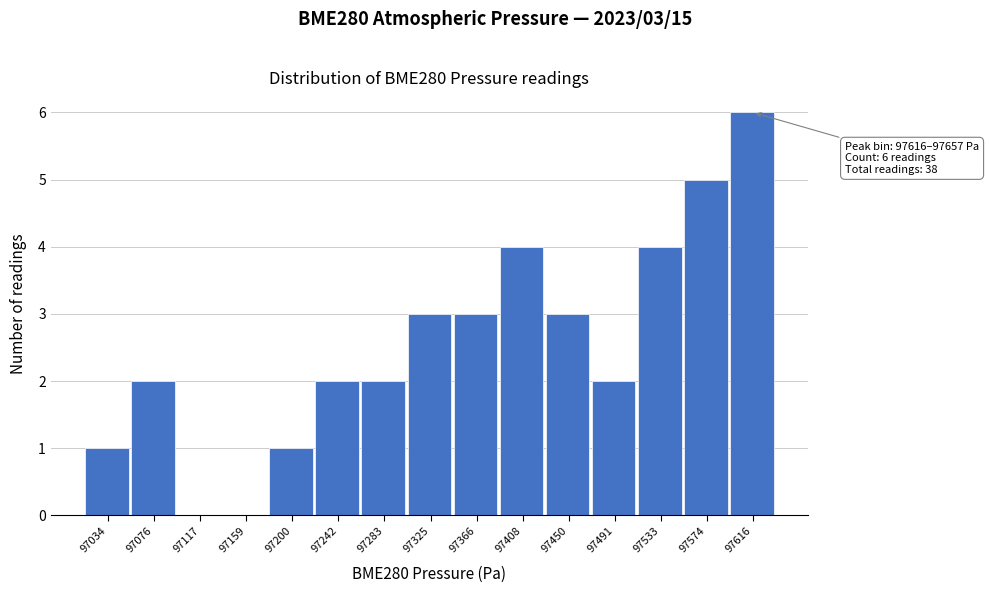

Reading left to right, transcribe all the data shown in this chart.

97034=1	97076=2	97117=0	97159=0	97200=1	97242=2	97283=2	97325=3	97366=3	97408=4	97450=3	97491=2	97533=4	97574=5	97616=6